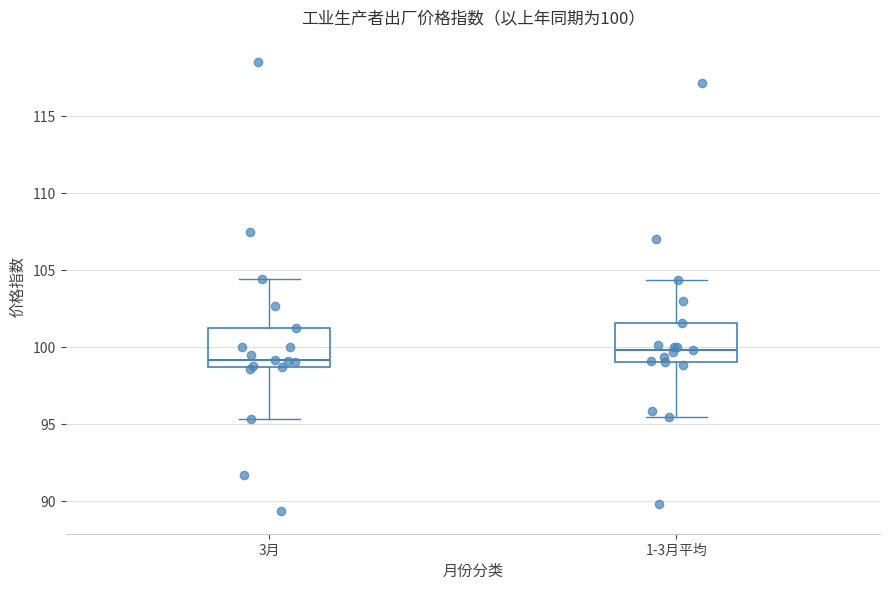

Which box has the lowest median line?

3月